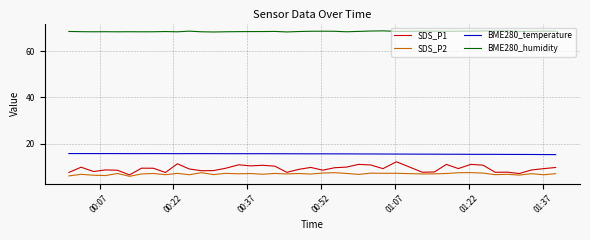

What is the difference between the maximum and minimum values in the SDS_P2 series?

1.6